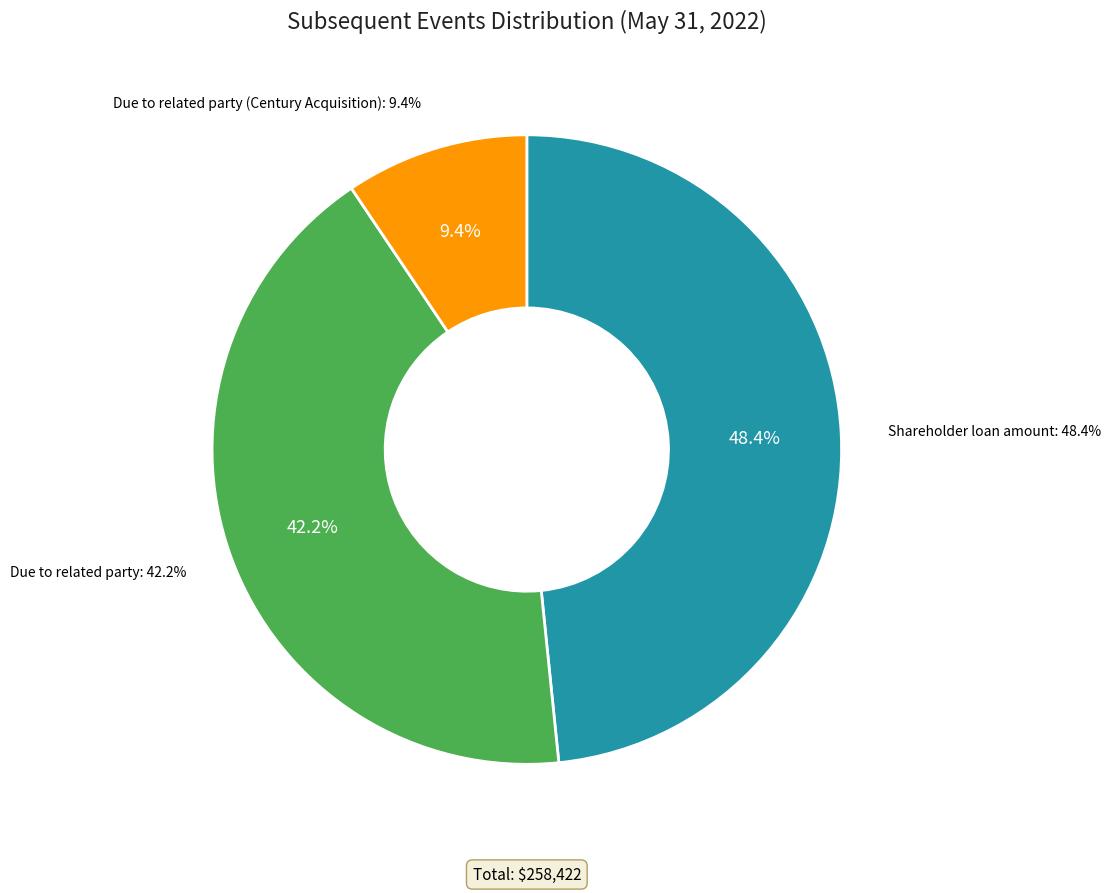

To the nearest percent, what percentage of the pie is Shareholder loan amount?

48%